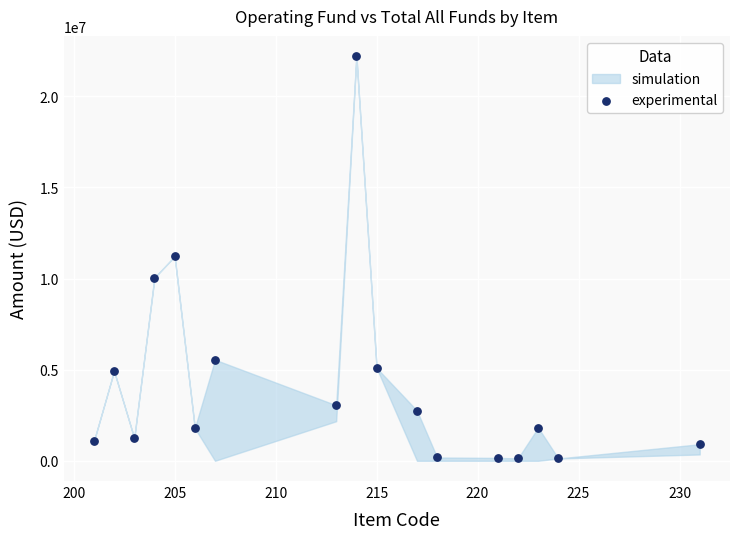

What is the range of X values (max minus min)?

30